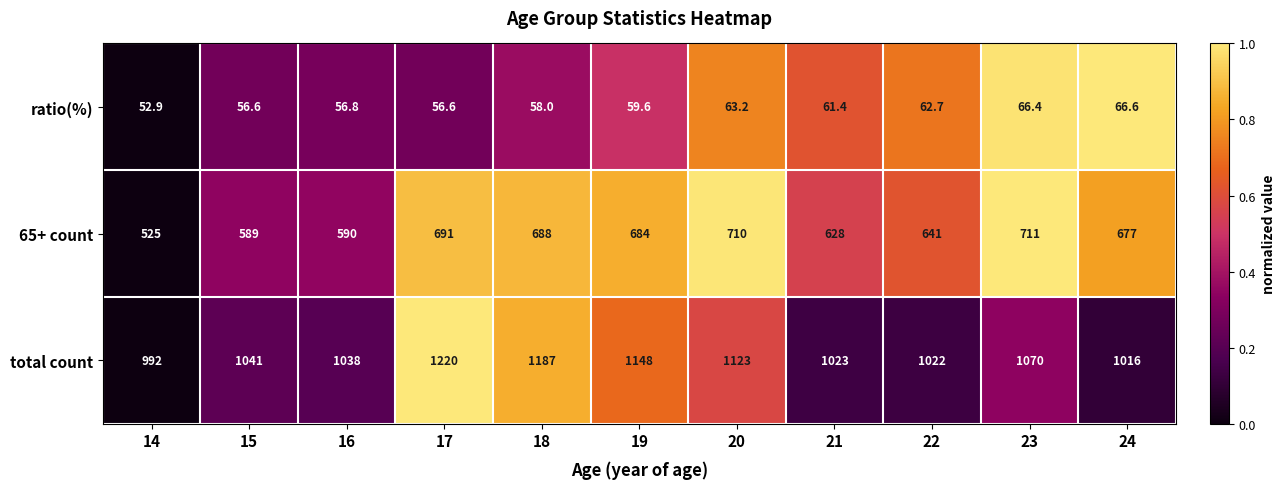

What is the average value of the ratio(%) series?

60.1